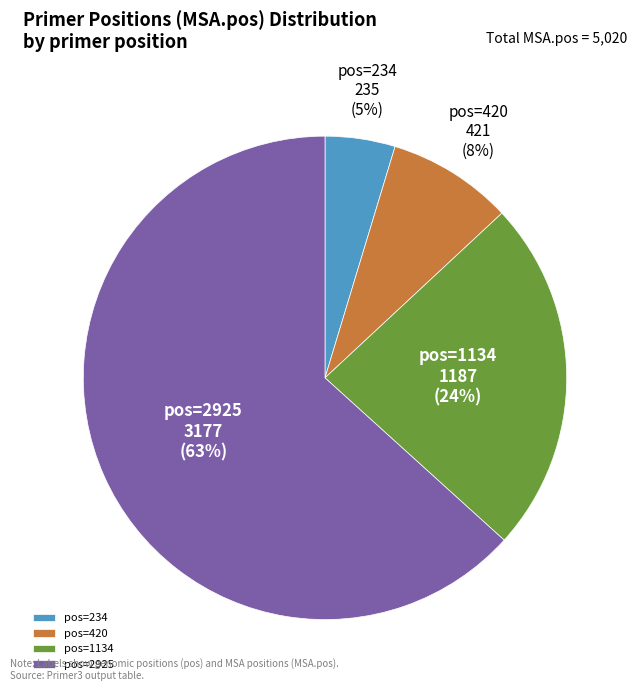

How many slices are in this pie chart?

4